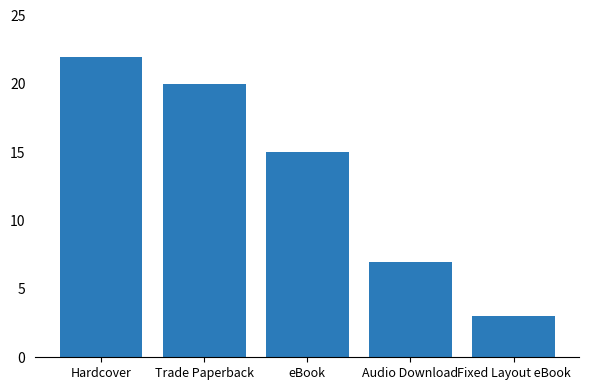

Which category has the lowest value across all series?

Fixed Layout eBook